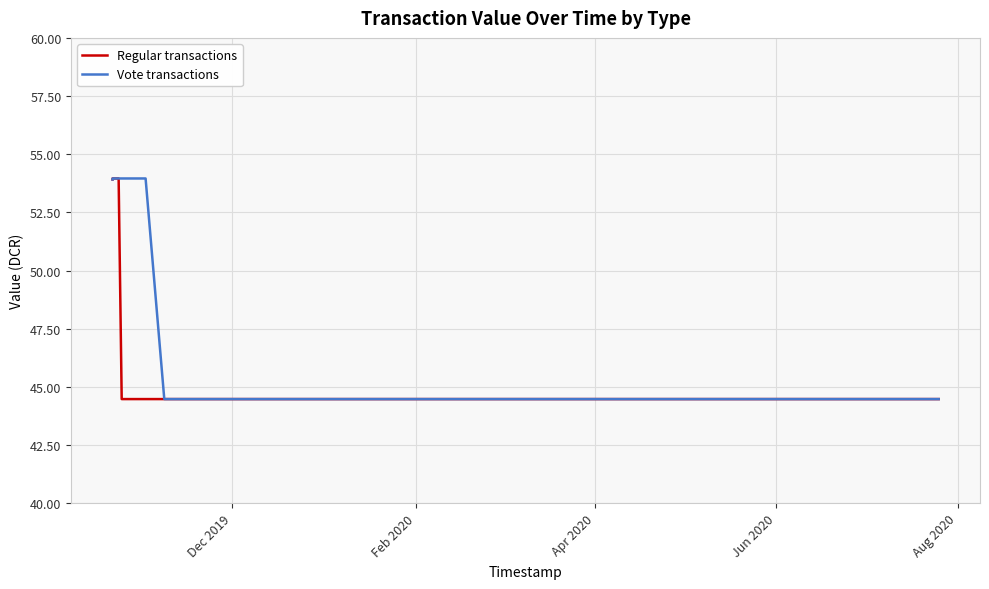

What are all the series names shown in the legend?

Regular transactions, Vote transactions